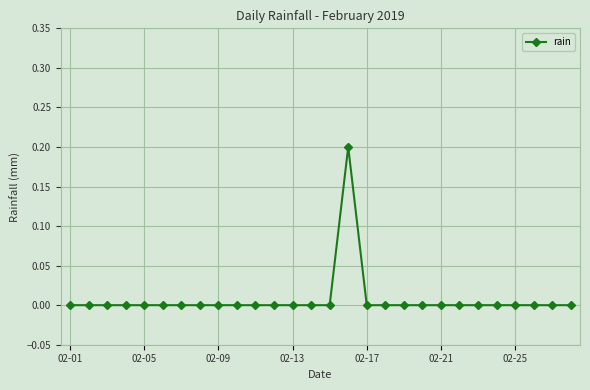

Reading left to right, transcribe all the data shown in this chart.

0.0	0.0	0.0	0.0	0.0	0.0	0.0	0.0	0.0	0.0	0.0	0.0	0.0	0.0	0.0	0.2	0.0	0.0	0.0	0.0	0.0	0.0	0.0	0.0	0.0	0.0	0.0	0.0